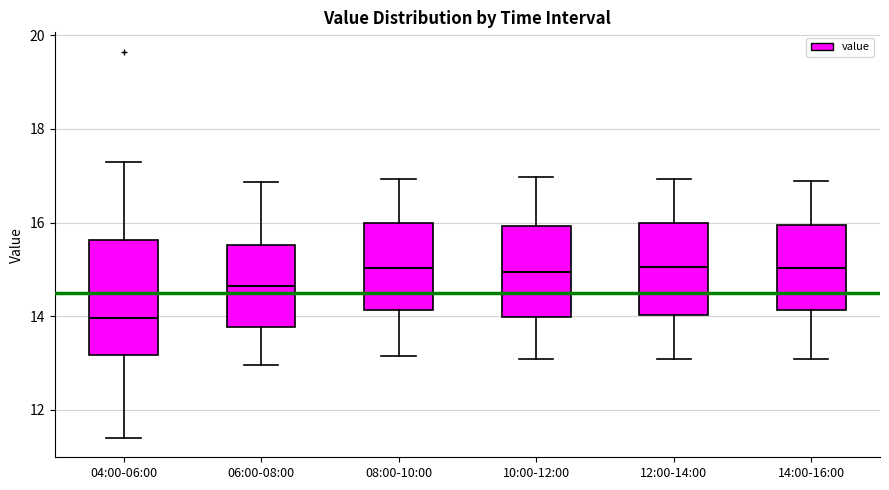

Where is the lower edge of the box for 06:00-08:00 on the y-axis? The values are not printed on the chart, so give them approximately, as read against the axis.

13.8